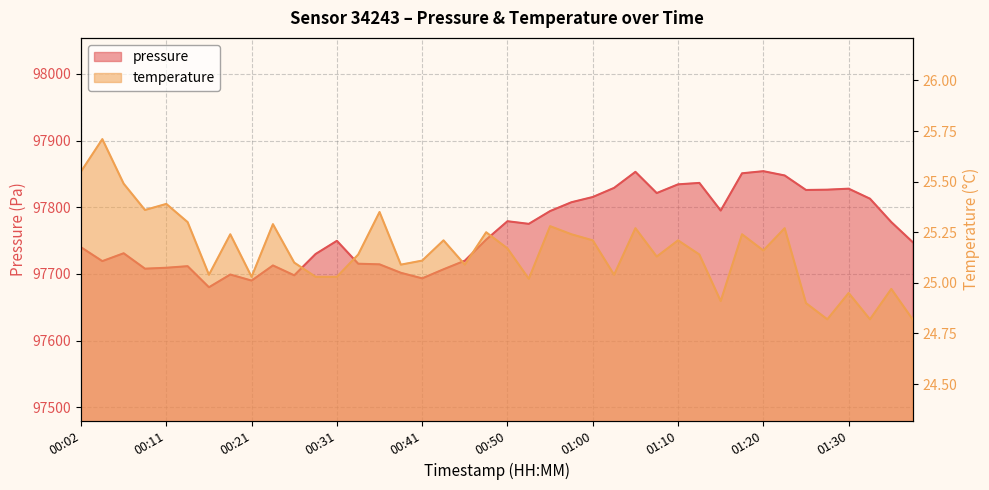

At which label does temperature reach its minimum?

01:28